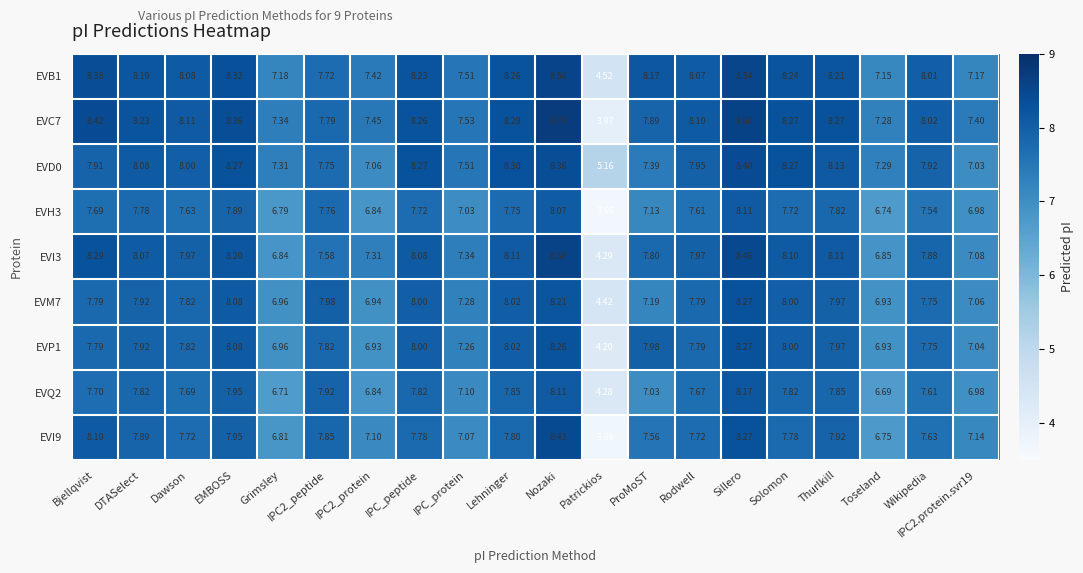

At which category is the sum across all series the highest?

Nozaki